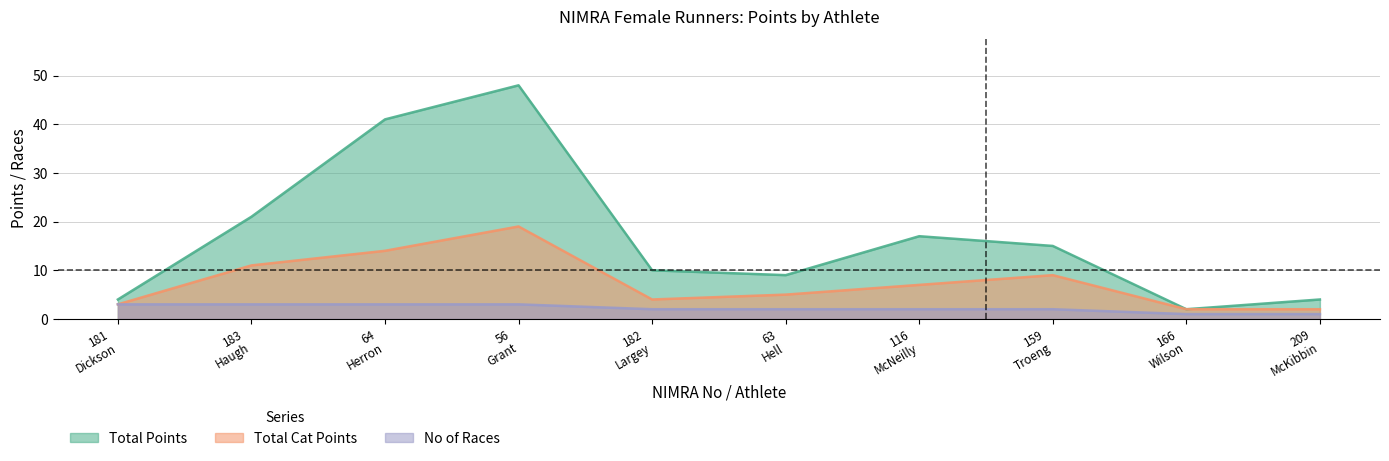

List the series in order of their peak value, highest first.

Total Points, Total Cat Points, No of Races